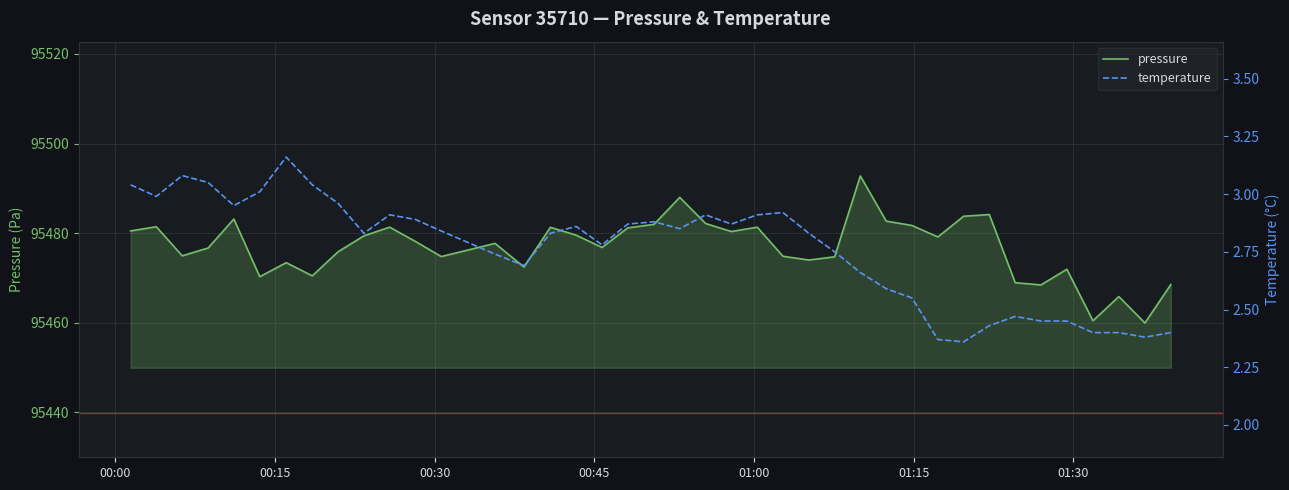

List the series in order of their peak value, highest first.

pressure, temperature